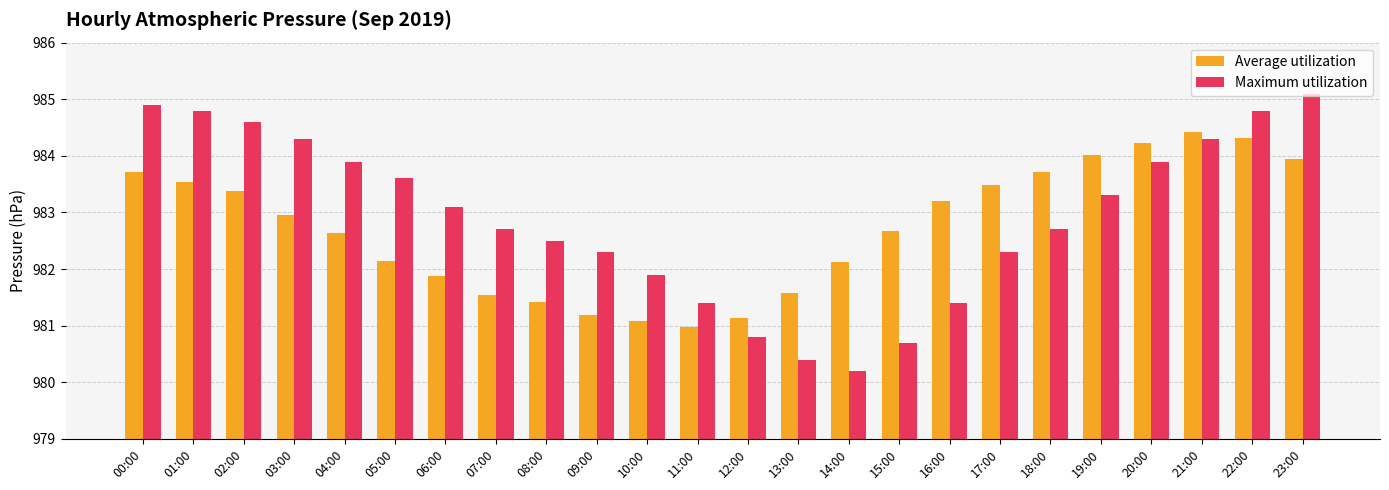

What value does the Maximum utilization series have at 05:00?

983.6